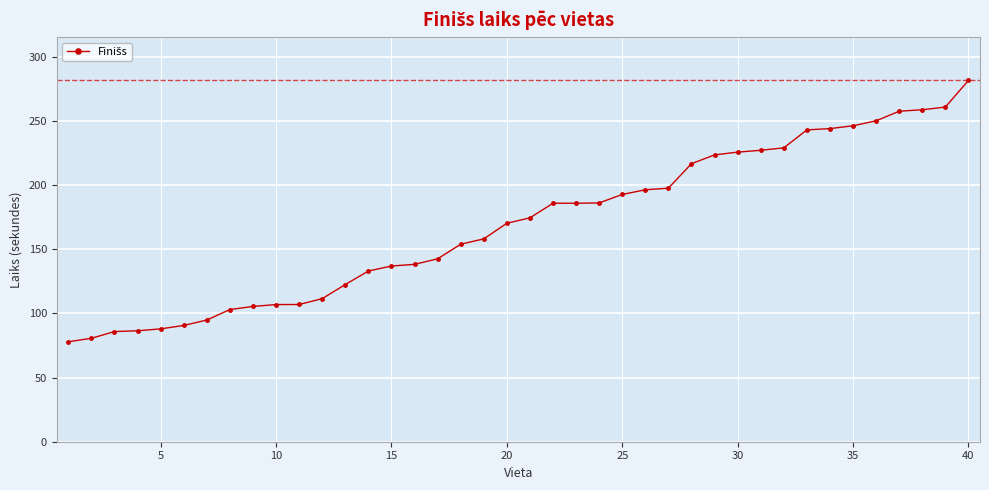

What is the minimum value shown in the chart?

78.0